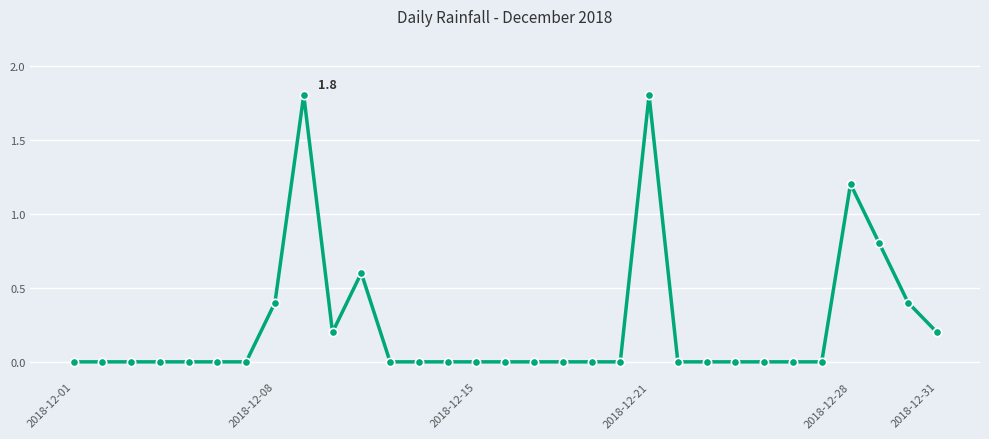

True or false: there are more than 2 points higher than both neighbors.

True